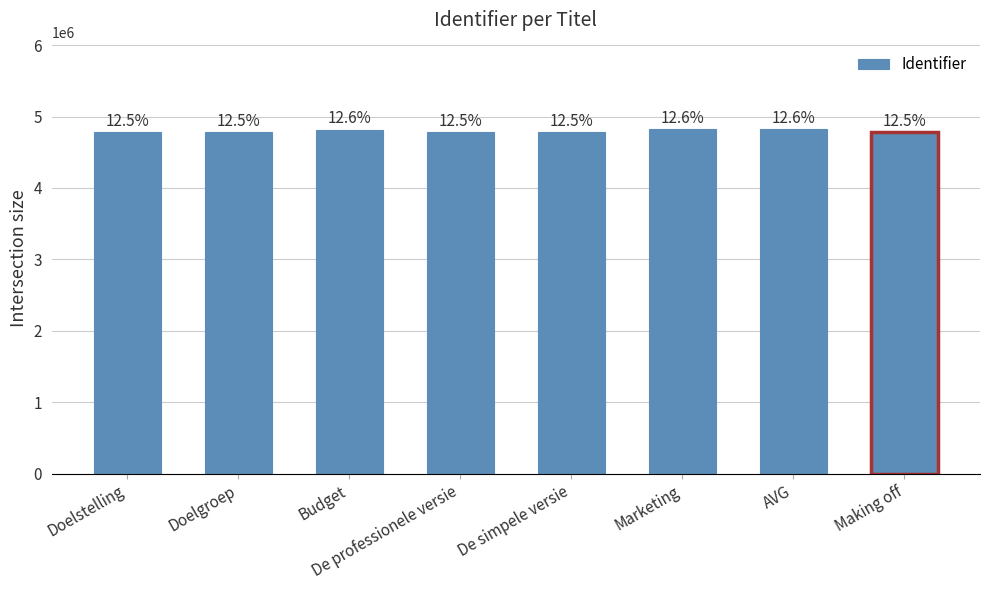

What position from the left is De professionele versie?

4